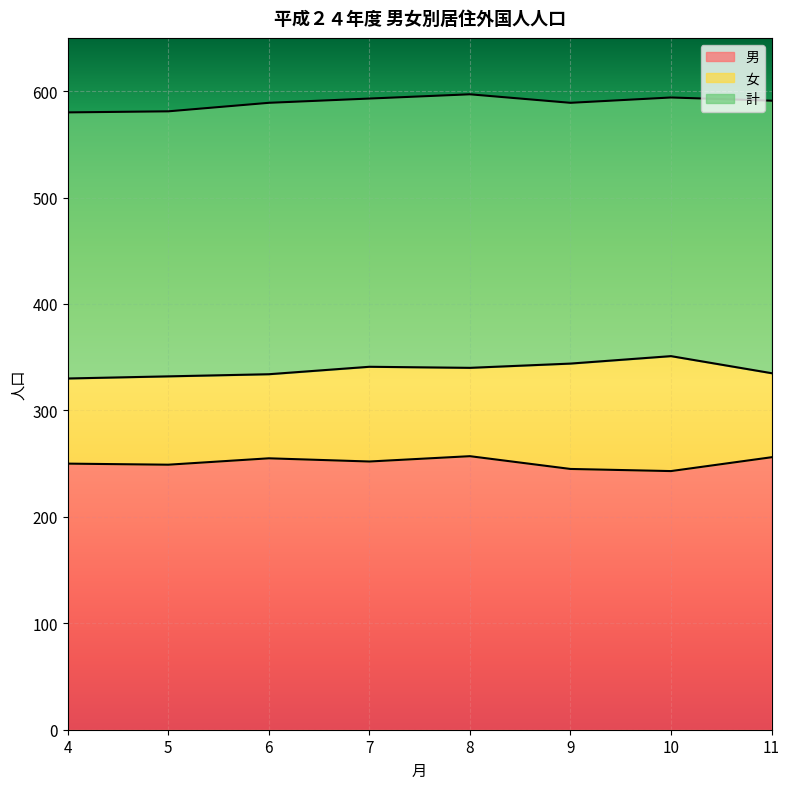

At which label is 女 closest to 340?

8